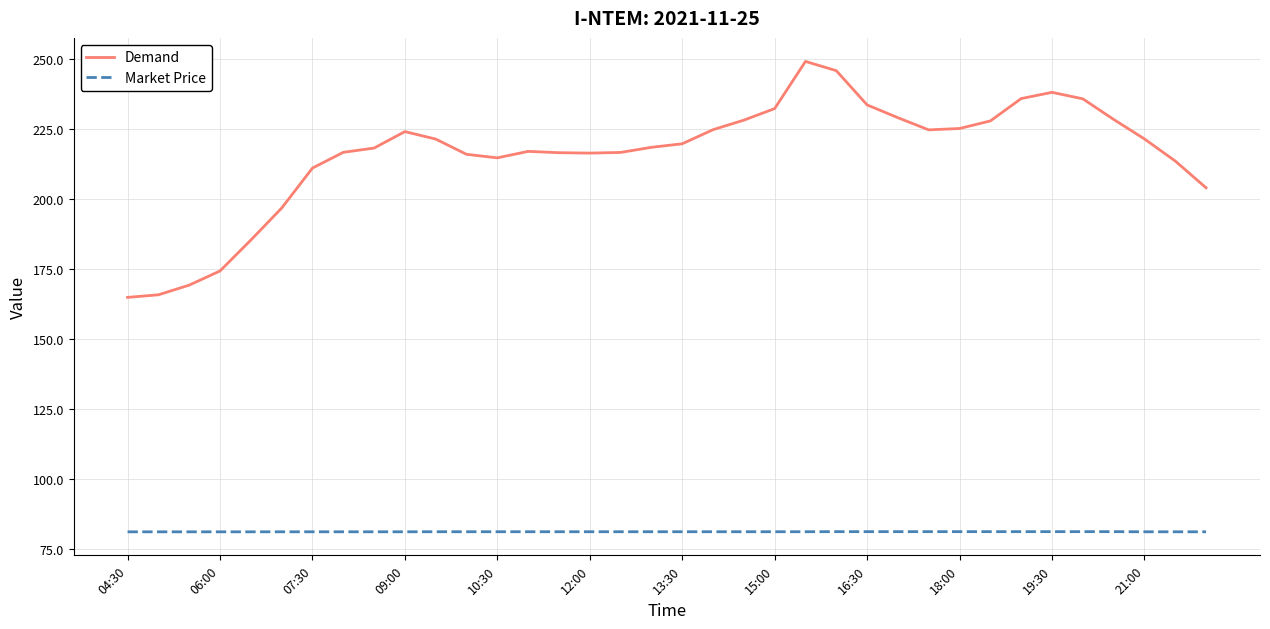

What is the maximum value for Demand?

249.1